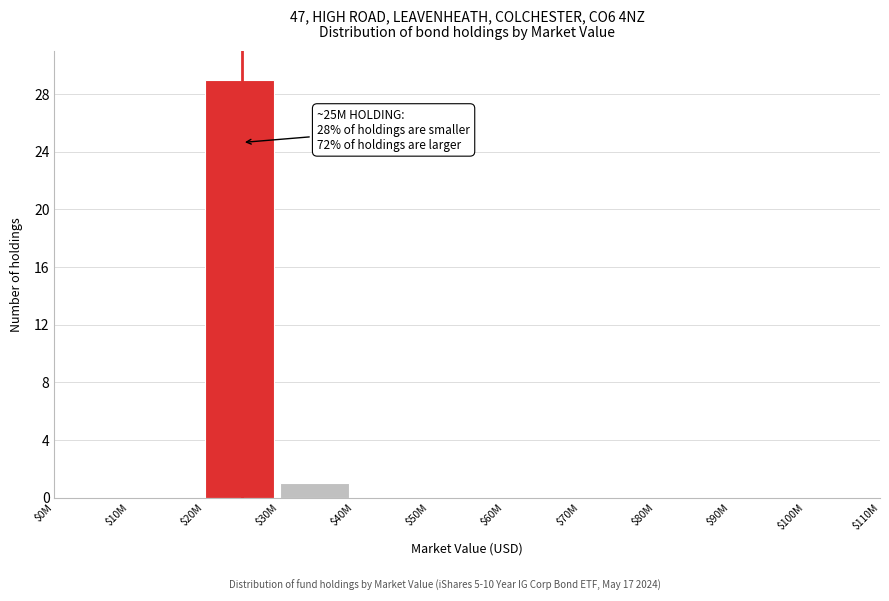

Where is the data nearest to the value 14?

$30M